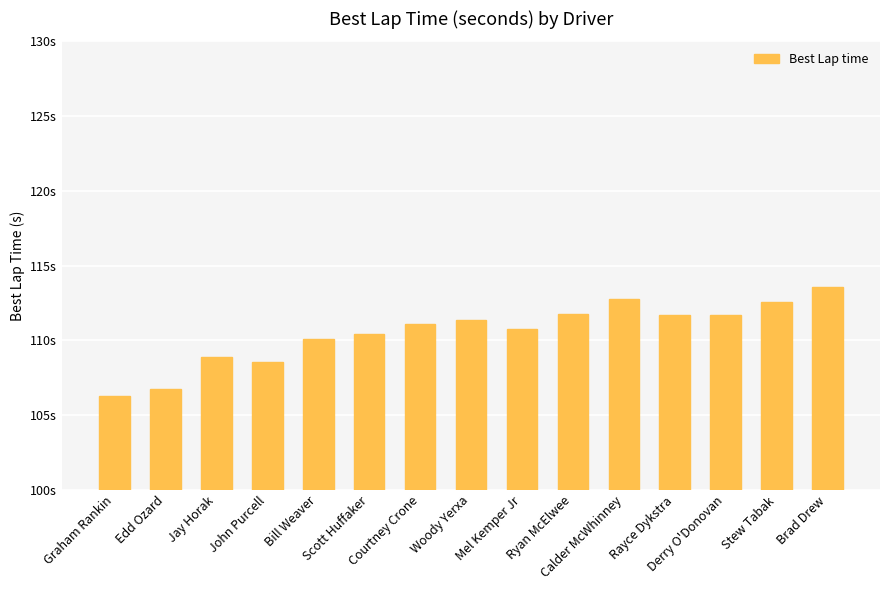

How many bars are there in total?

15